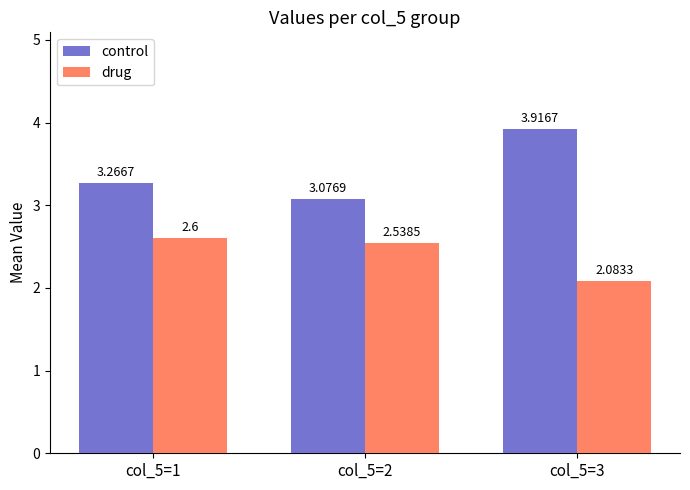

Is the value of control at col_5=3 greater than the value of drug at col_5=2?

Yes